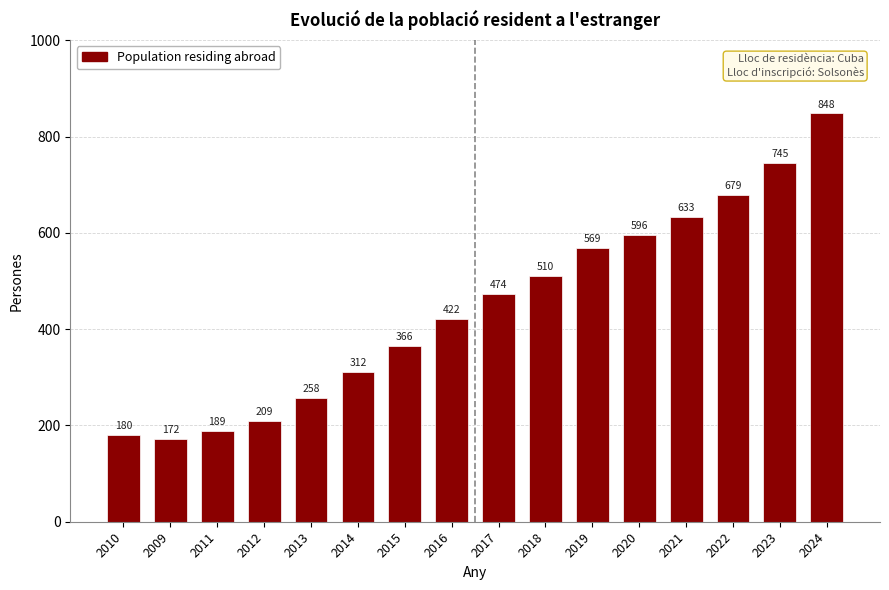

Reading left to right, list all the values displayed in this chart.

2010=180	2009=172	2011=189	2012=209	2013=258	2014=312	2015=366	2016=422	2017=474	2018=510	2019=569	2020=596	2021=633	2022=679	2023=745	2024=848